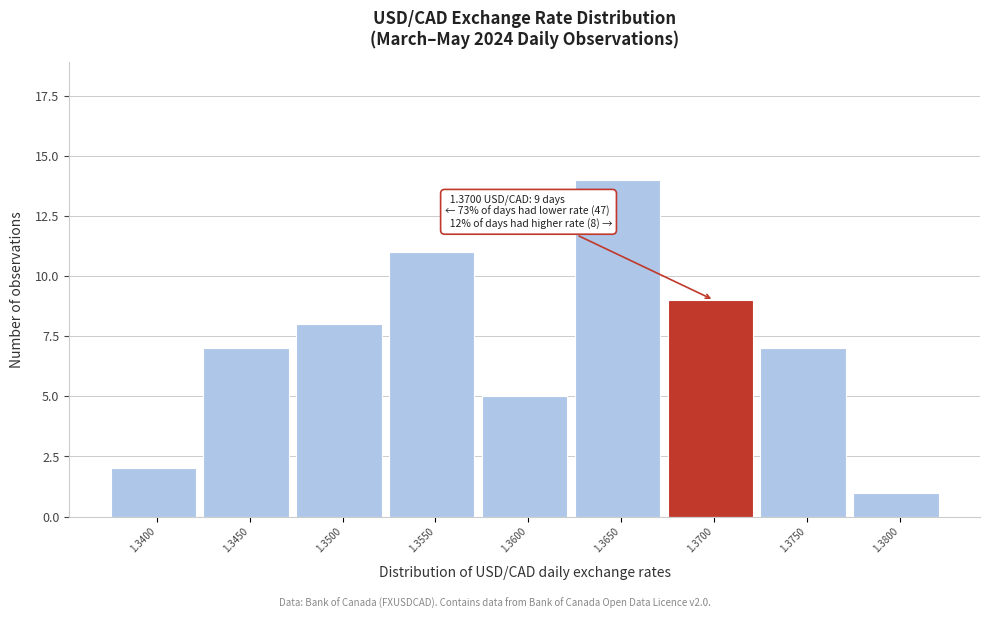

Reading left to right, extract all data points from this chart.

2	7	8	11	5	14	9	7	1